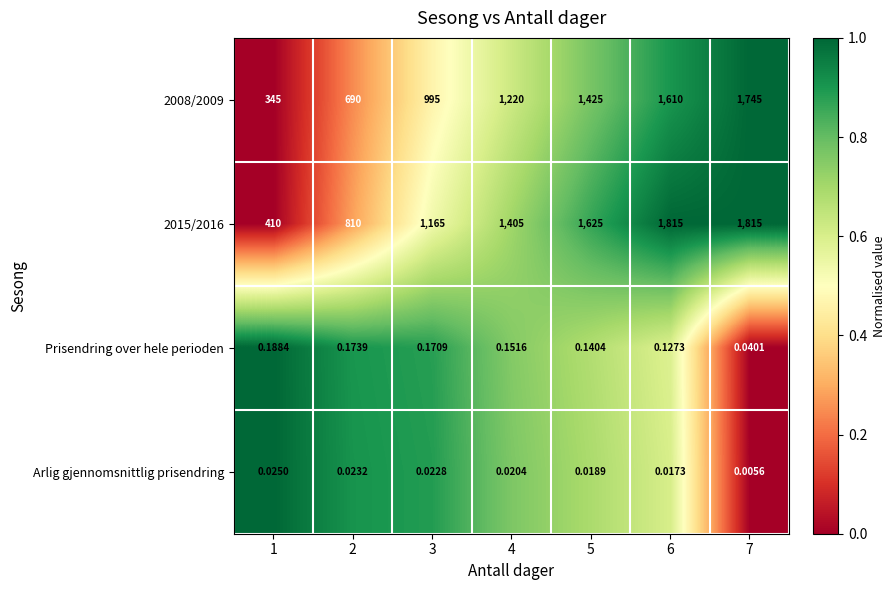

Is the value of 2008/2009 at 4 greater than the value of 2015/2016 at 1?

Yes